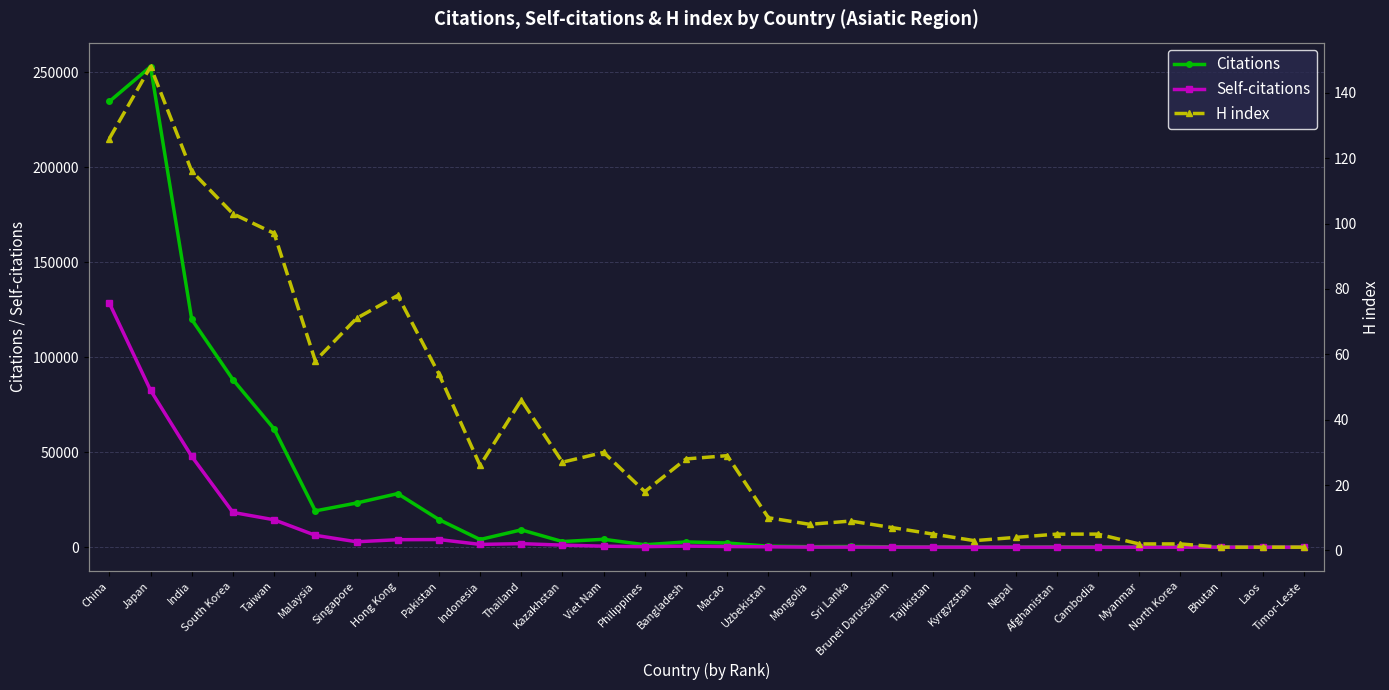

Which category has the lowest value in the Citations series?

Laos